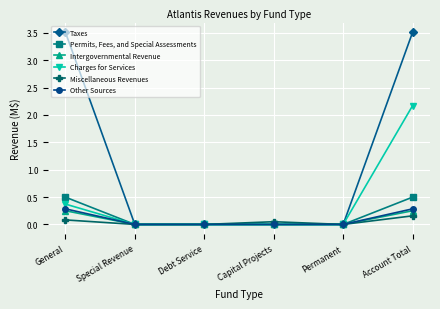

What is the maximum value shown in the chart?

3.5